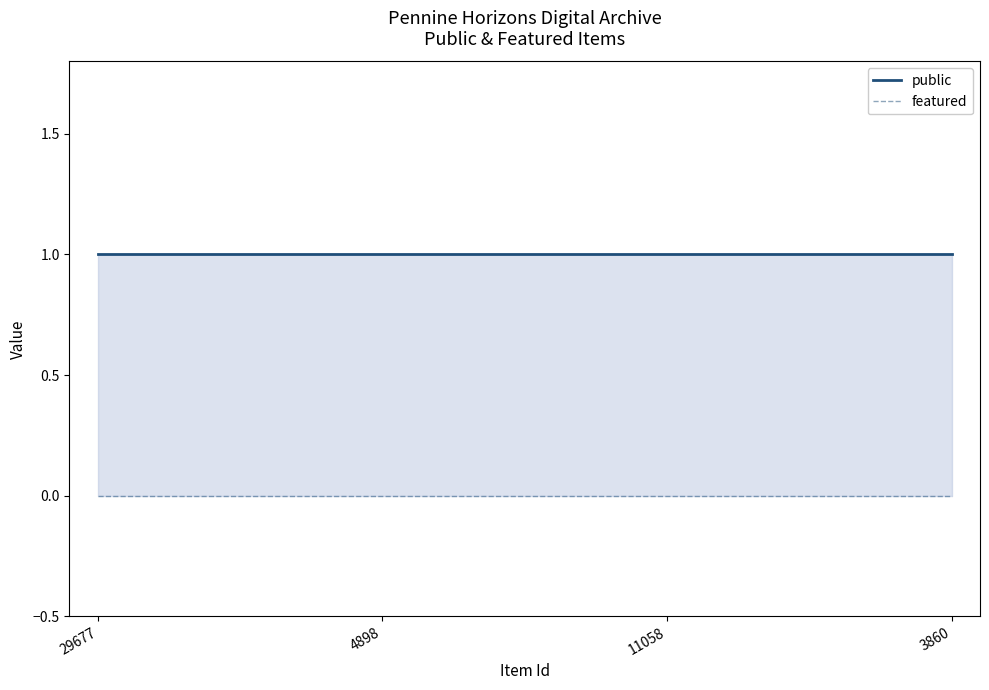

True or false: featured and public cross at least once.

False